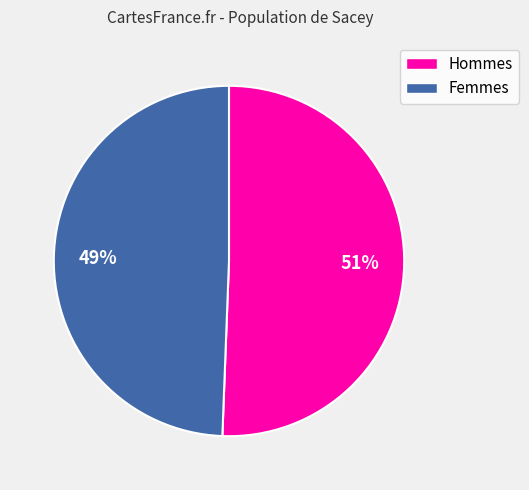

The Hommes slice represents 41% of the pie. True or false?

False